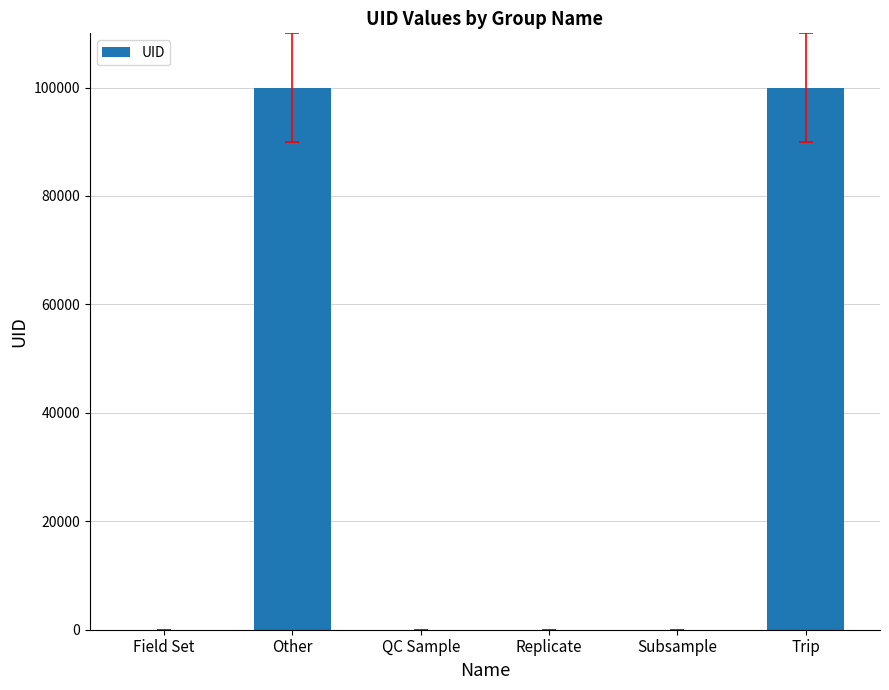

Does the chart contain stacked bars?

No